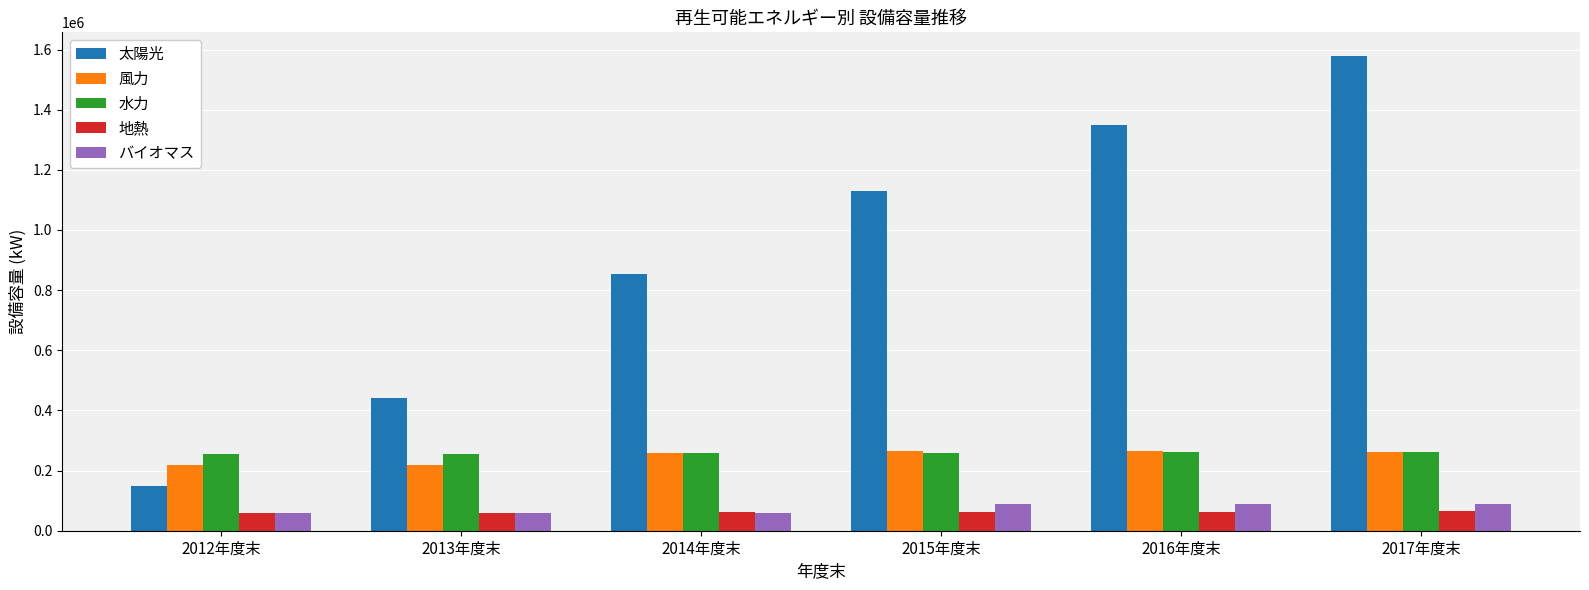

What is the difference between the maximum and minimum values in the 地熱 series?

6570